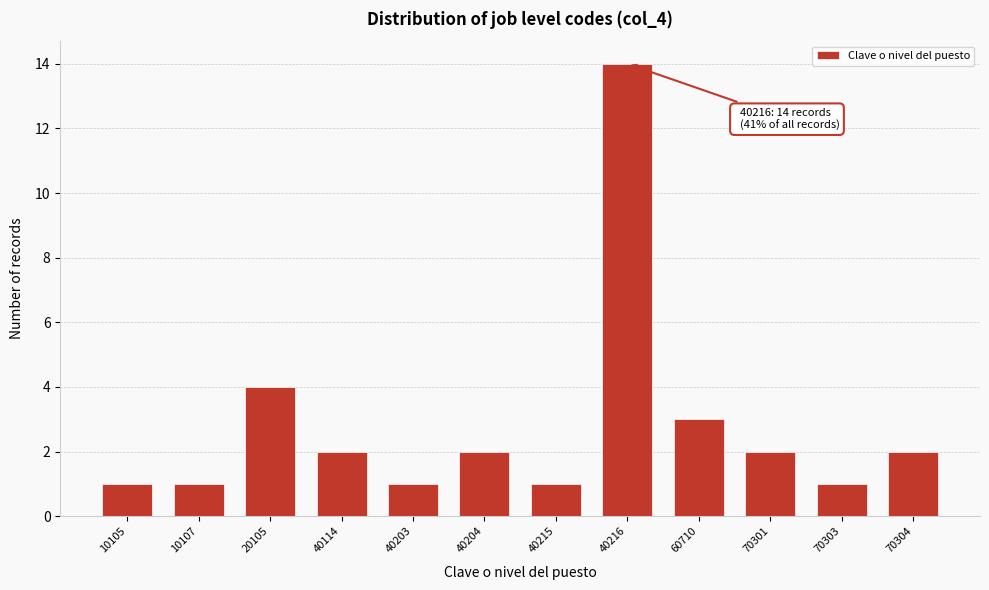

Reading right to left, transcribe all the data shown in this chart.

70304=2	70303=1	70301=2	60710=3	40216=14	40215=1	40204=2	40203=1	40114=2	20105=4	10107=1	10105=1